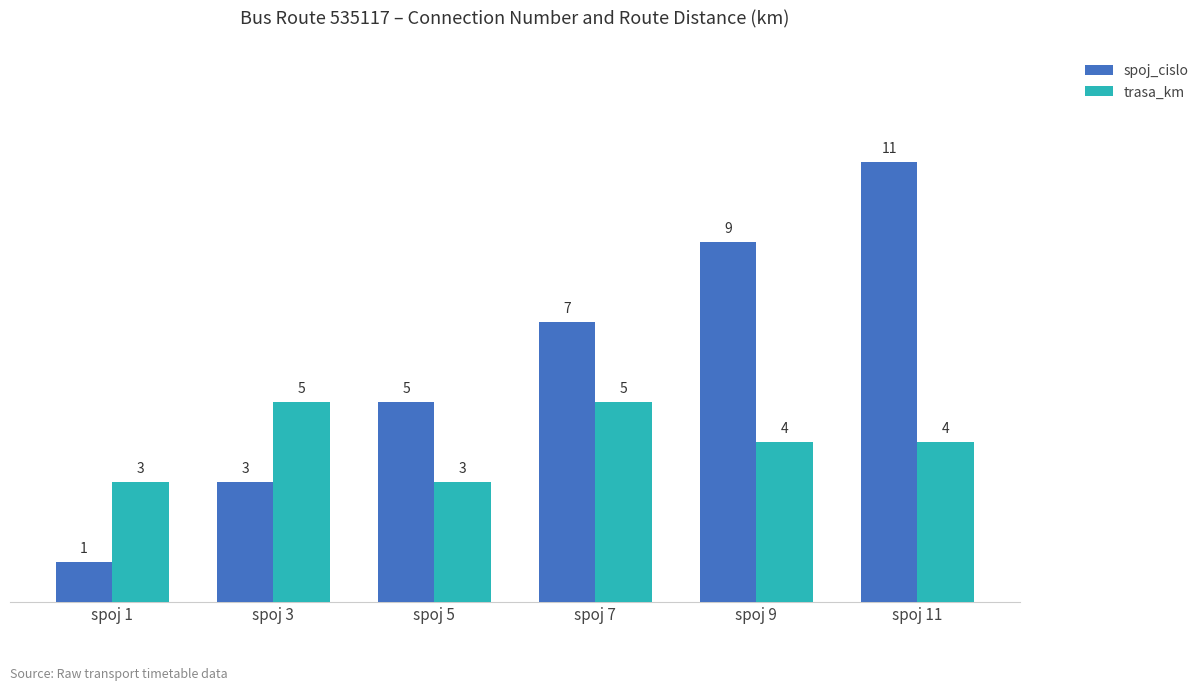

What is the value of the spoj_cislo bar at the 5th from the left?

9